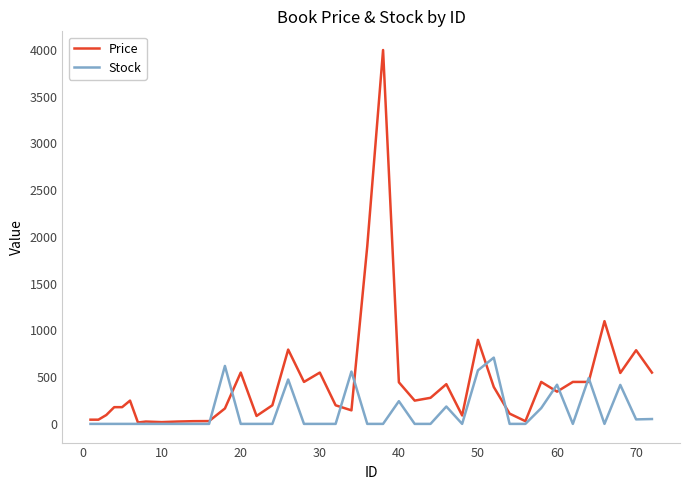

Which series has the largest total across all categories?

Price